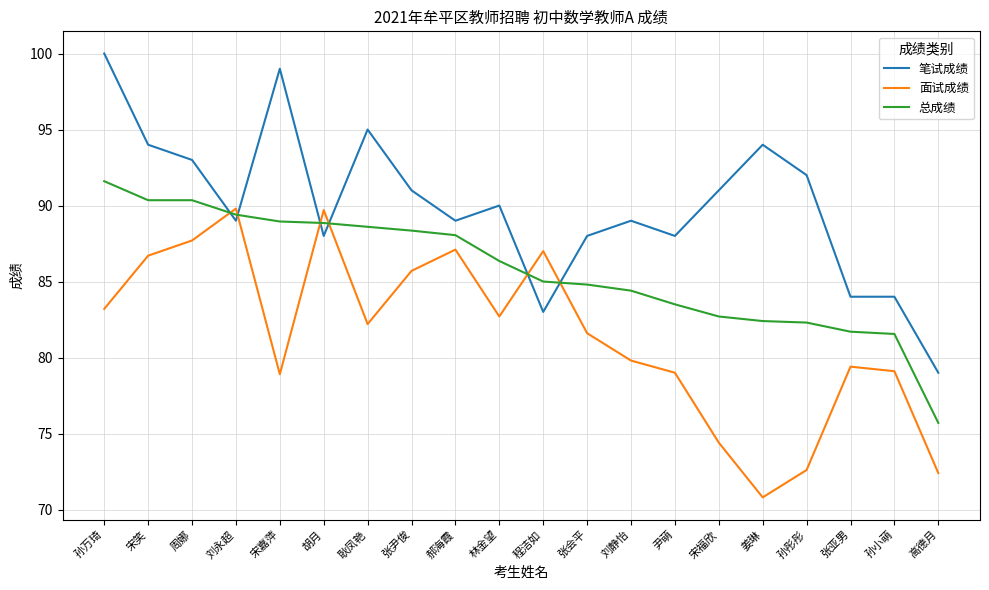

Is the value of 笔试成绩 at 尹萌 greater than the value of 总成绩 at 张会平?

Yes